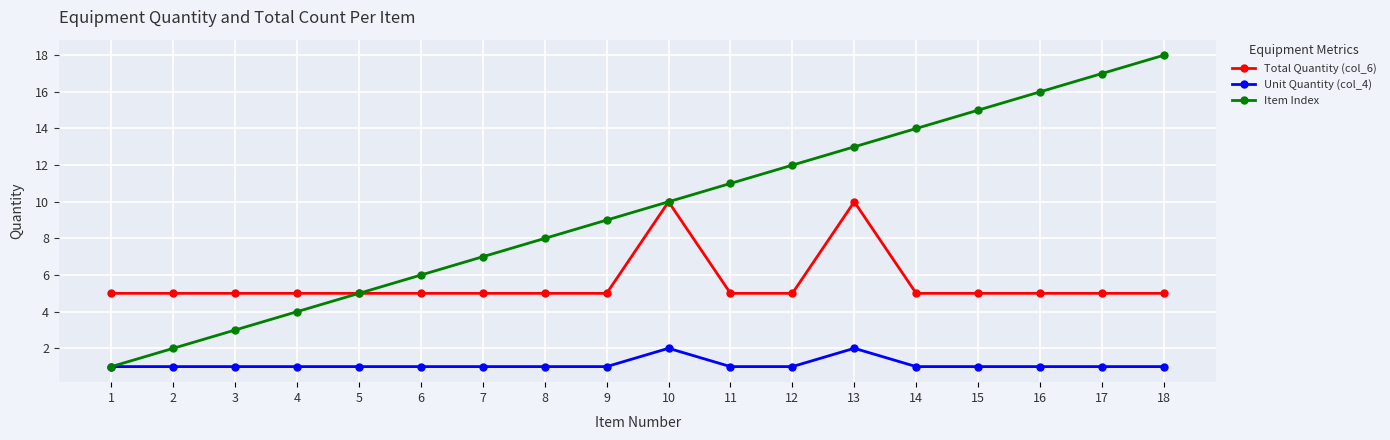

How many data points does each series have?

18